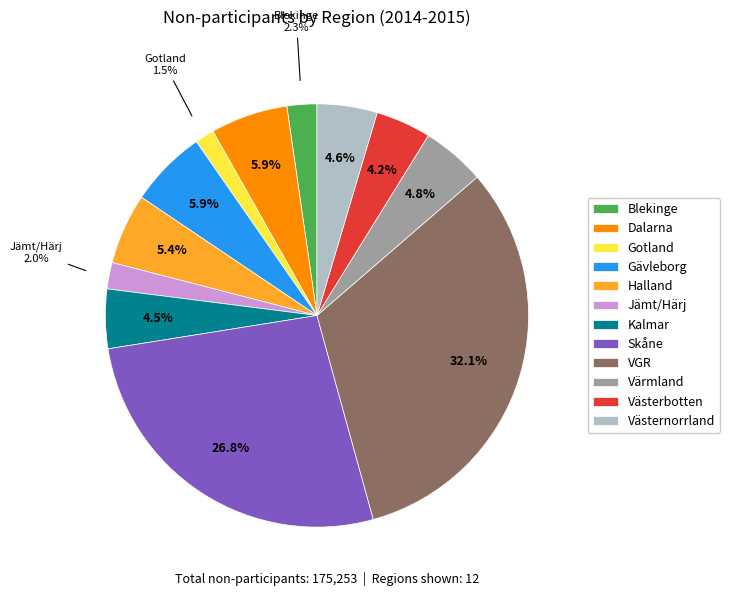

The Gävleborg slice represents 6% of the pie. True or false?

True